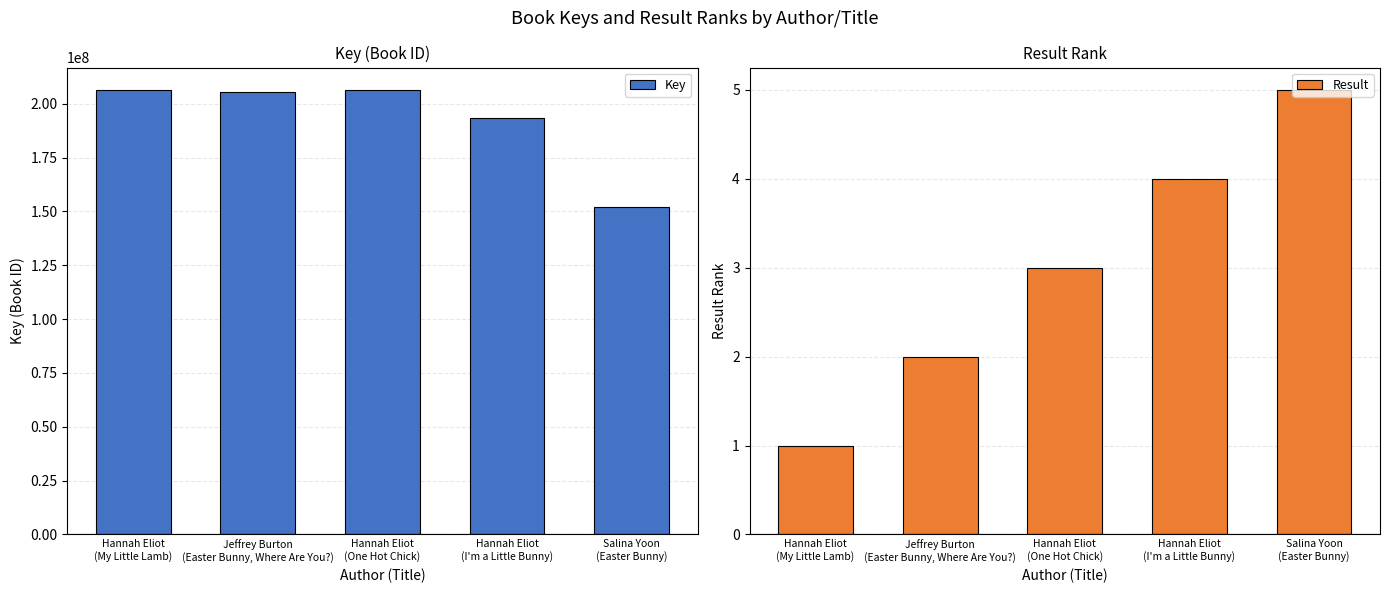

Where does the Key series first go above 205456148?

Hannah Eliot
(My Little Lamb)